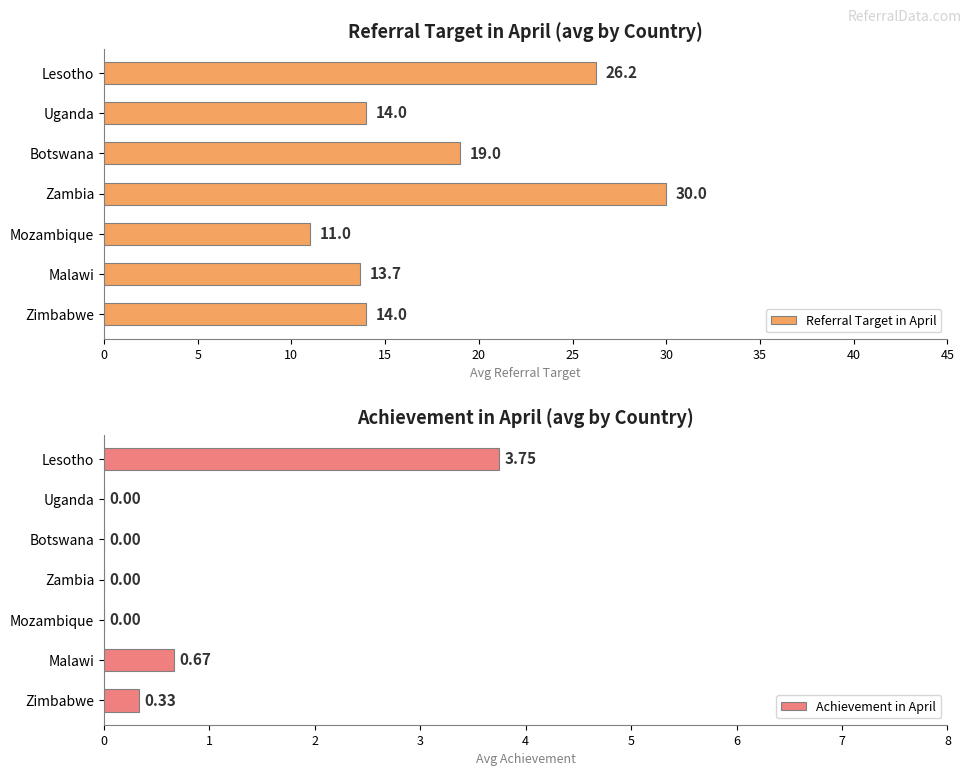

Which category has the lowest value in the Referral Target in April series?

Mozambique